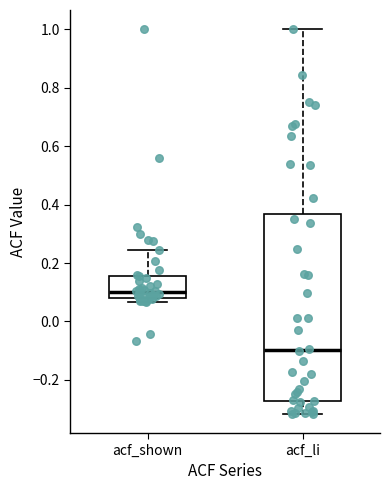

Which box's median line is the lowest?

acf_li